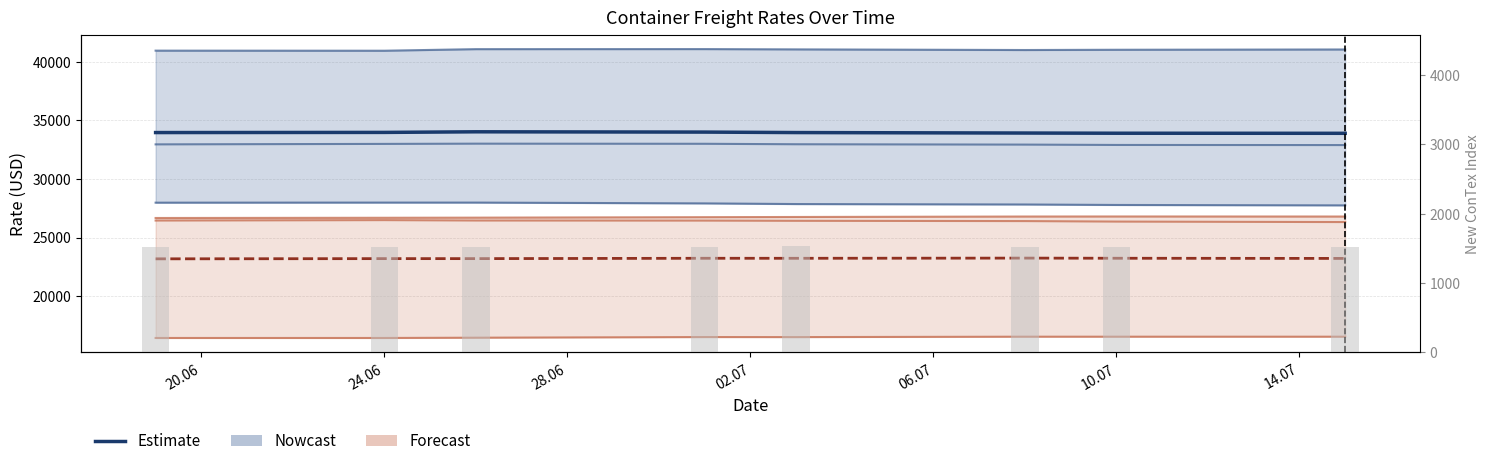

At which category is the sum across all series the highest?

02.07